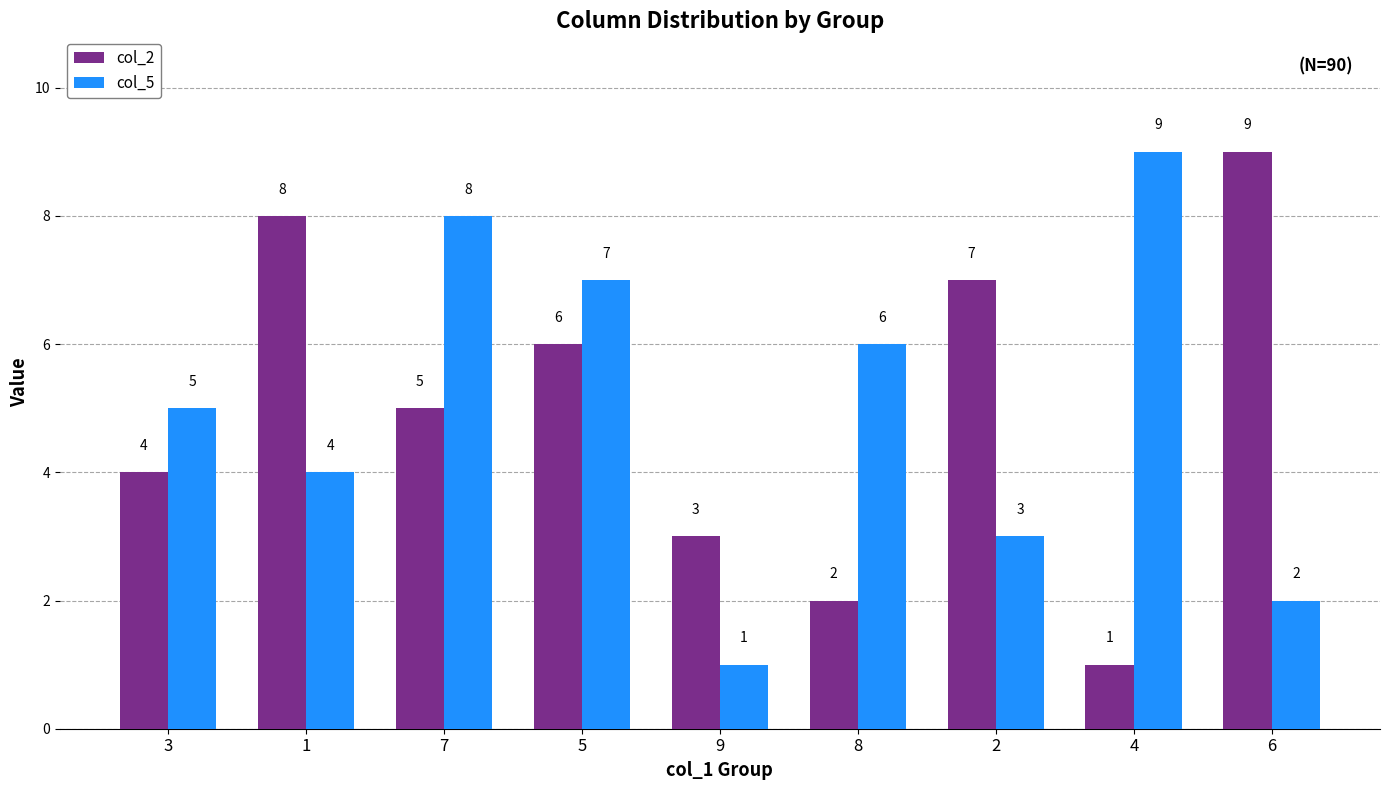

Reading right to left, what are all the values shown in this chart?

col_2: 9	1	7	2	3	6	5	8	4
col_5: 2	9	3	6	1	7	8	4	5